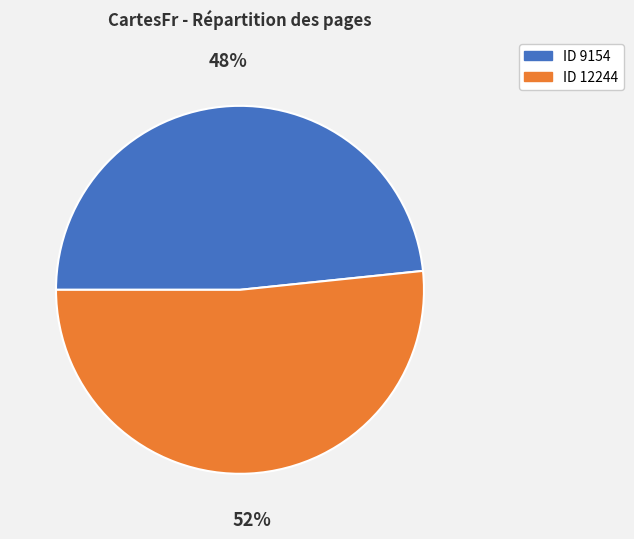

Is there any slice that represents more than half of the pie?

Yes